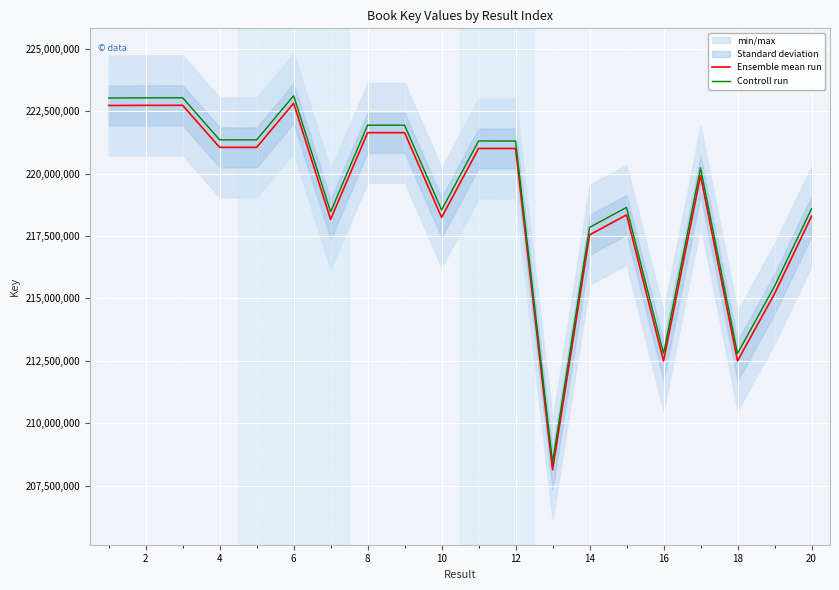

List the series in order of their overall mean, highest first.

Controll run, Ensemble mean run